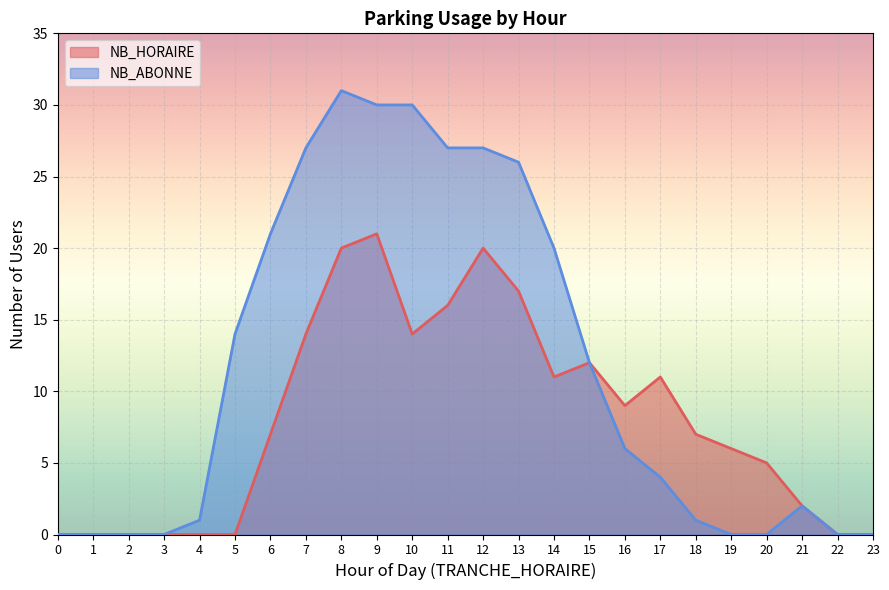

Which series has the widest spread of values?

NB_ABONNE